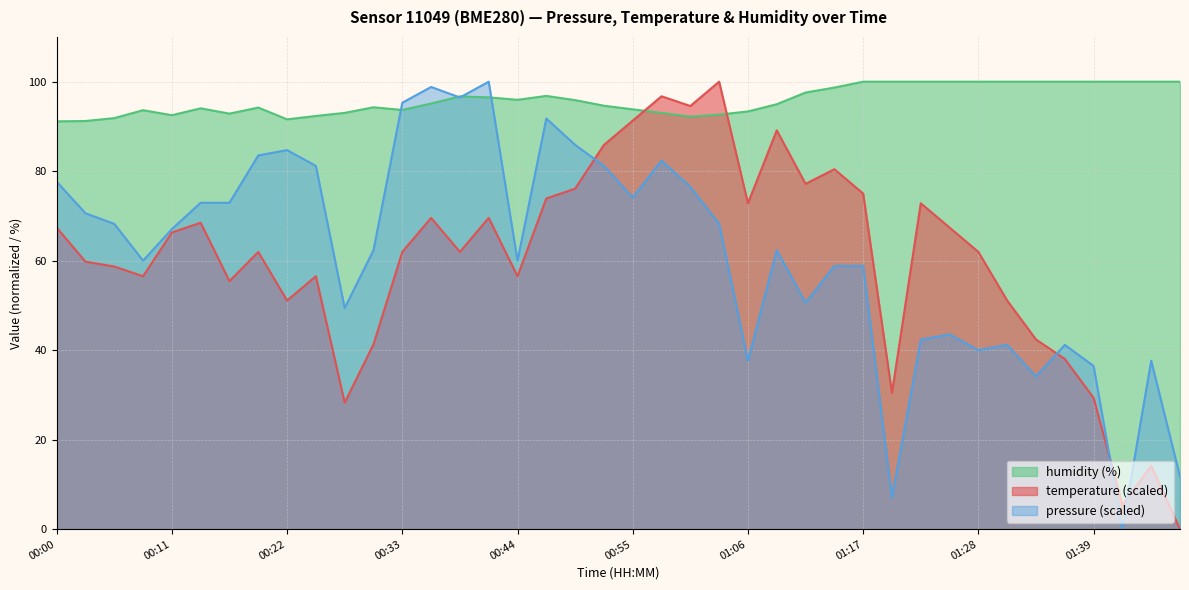

Which label corresponds to the largest value in the chart?

01:03